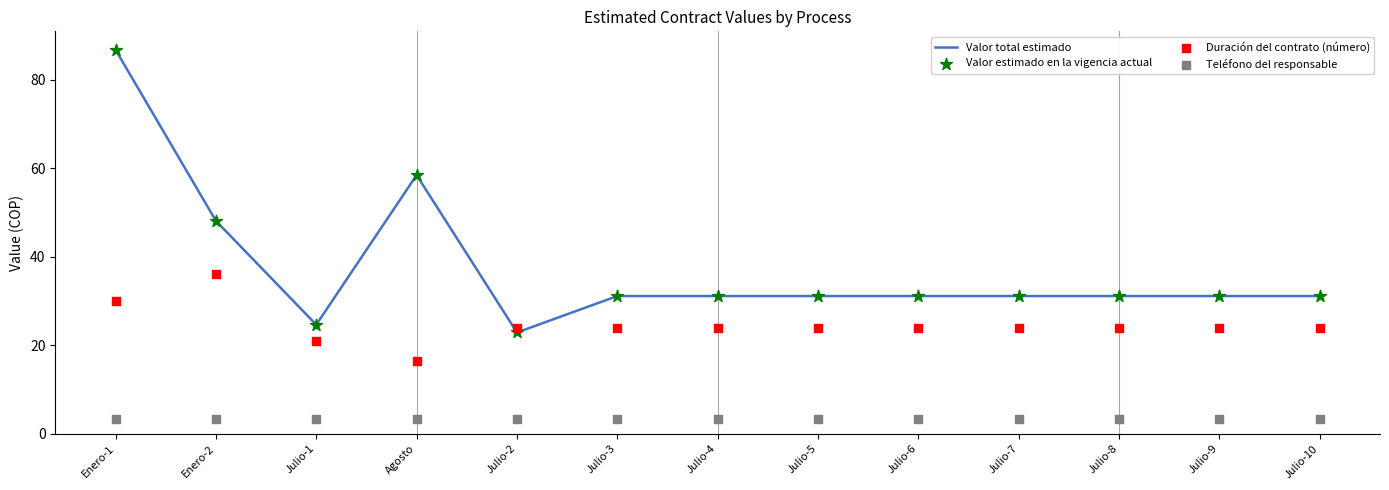

At which category is the sum across all series the highest?

Enero-1